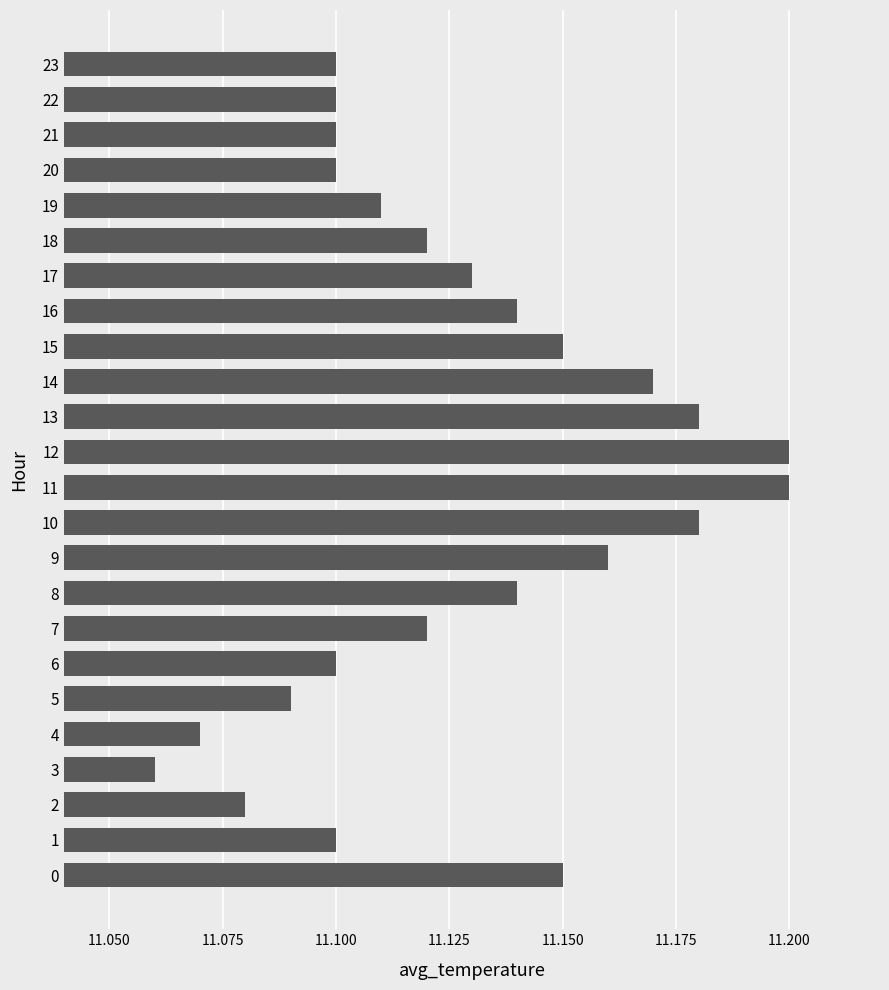

Which label corresponds to the smallest value in the chart?

3